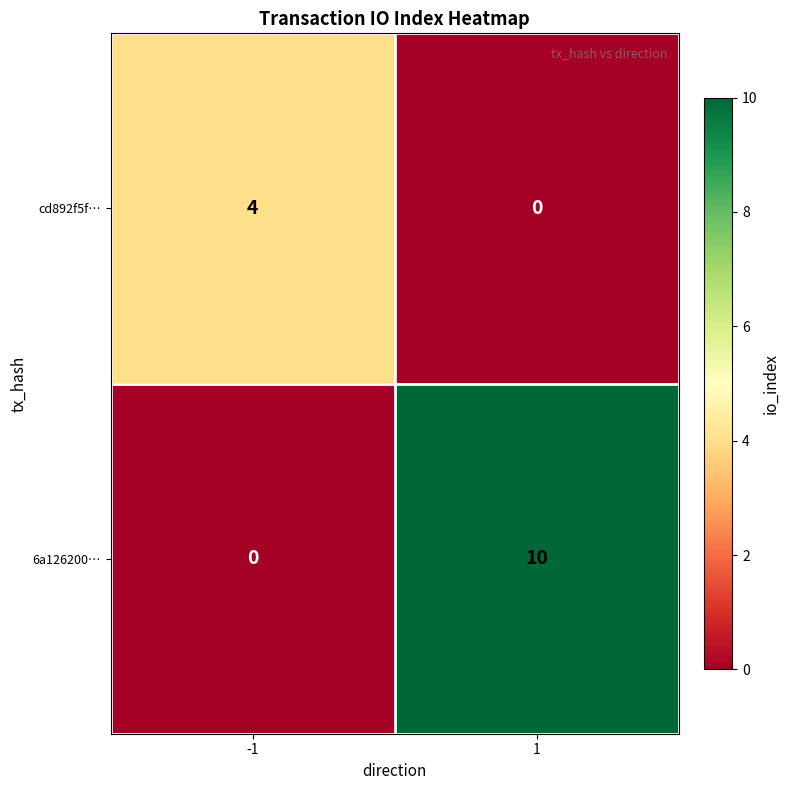

Reading left to right, transcribe all the data shown in this chart.

cd892f5f…: -1=4	1=0
6a126200…: -1=0	1=10